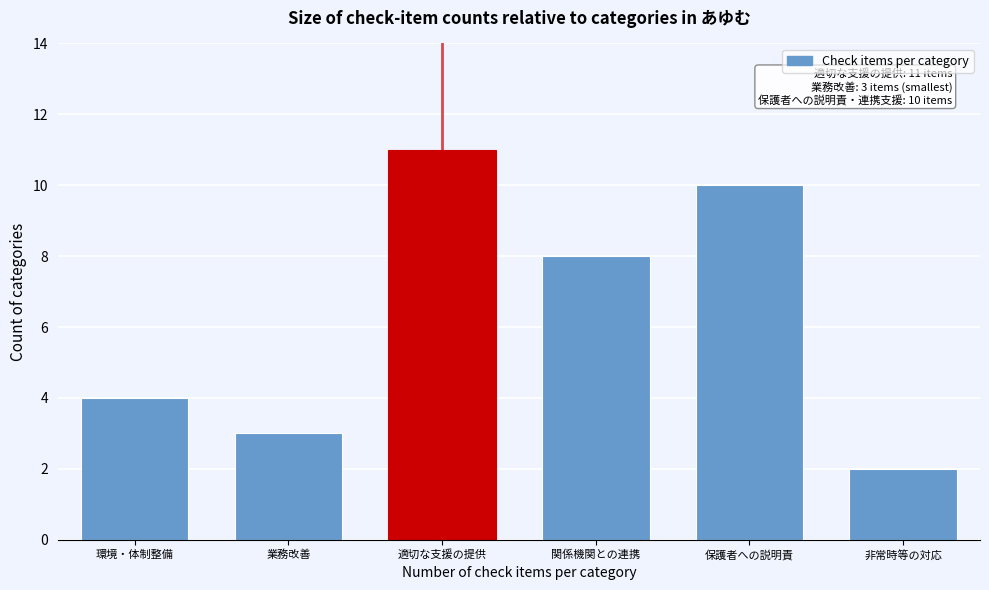

Reading left to right, transcribe all the data shown in this chart.

4	3	11	8	10	2